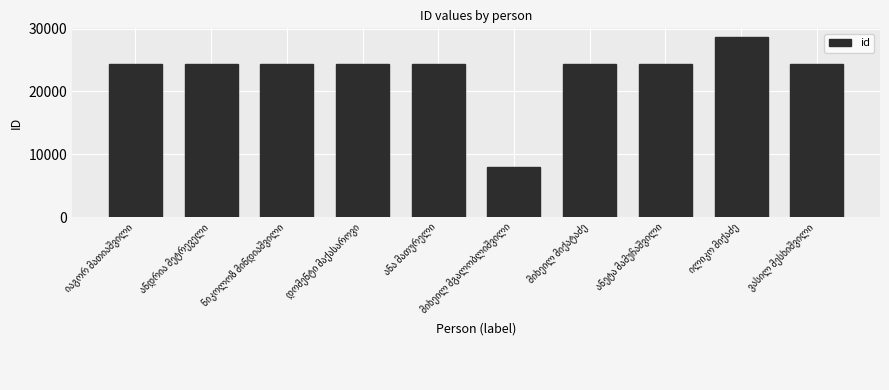

What is the minimum value shown in the chart?

7897